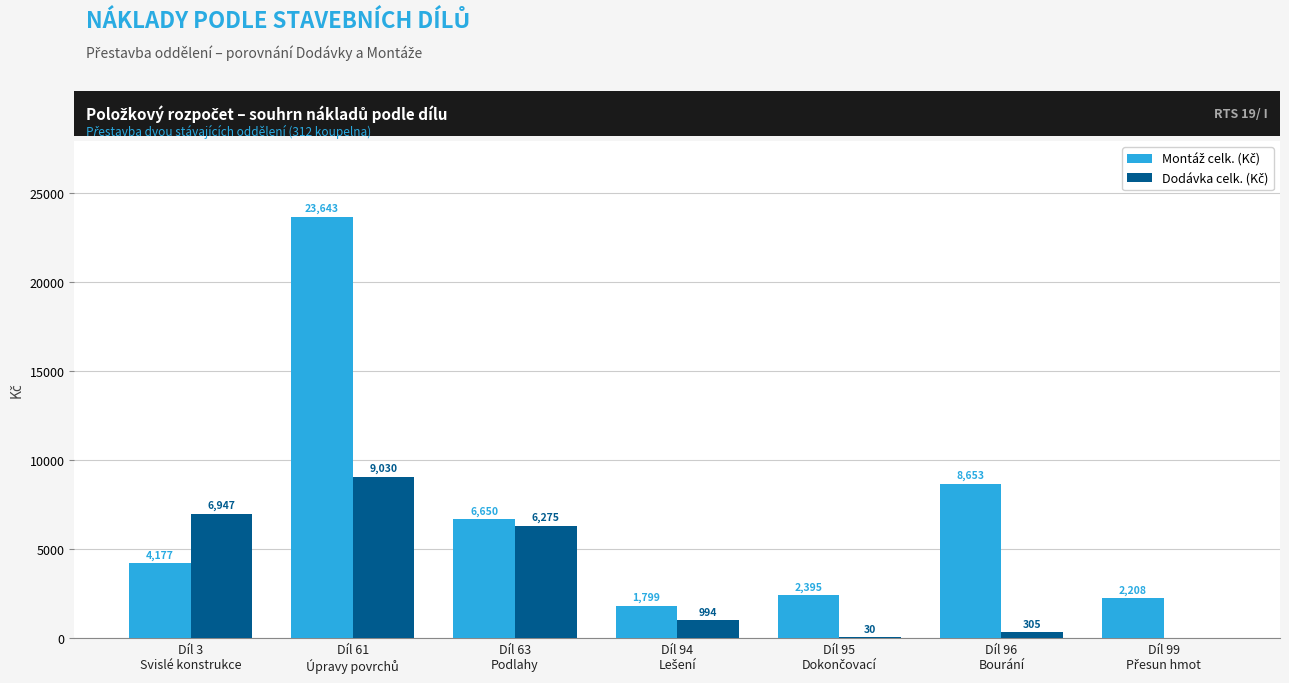

What is the greatest value displayed?

23643.3